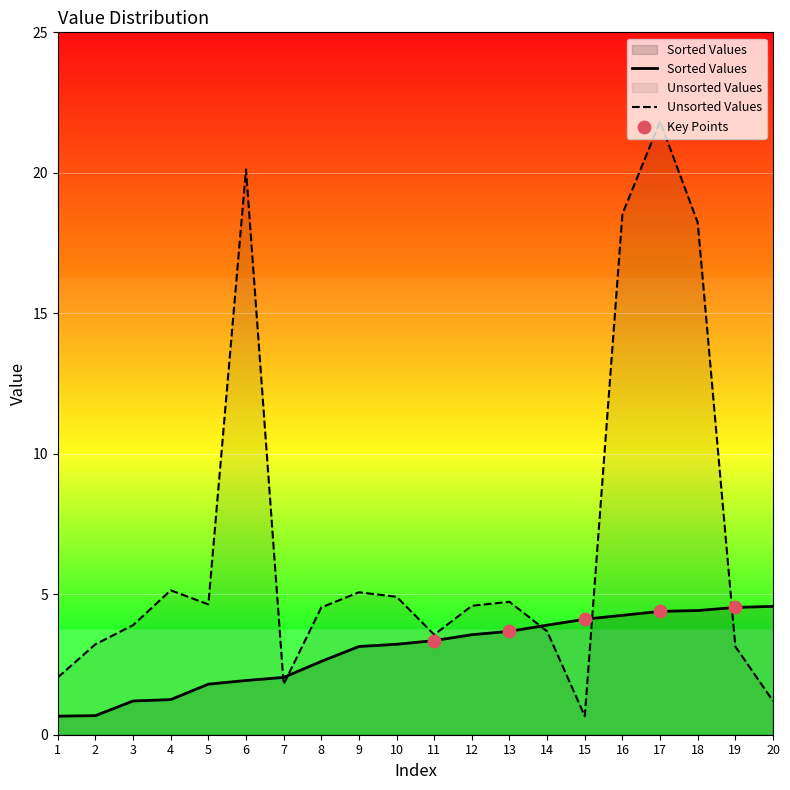

At 10, list the series in order from smallest to largest.

Sorted Values, Unsorted Values